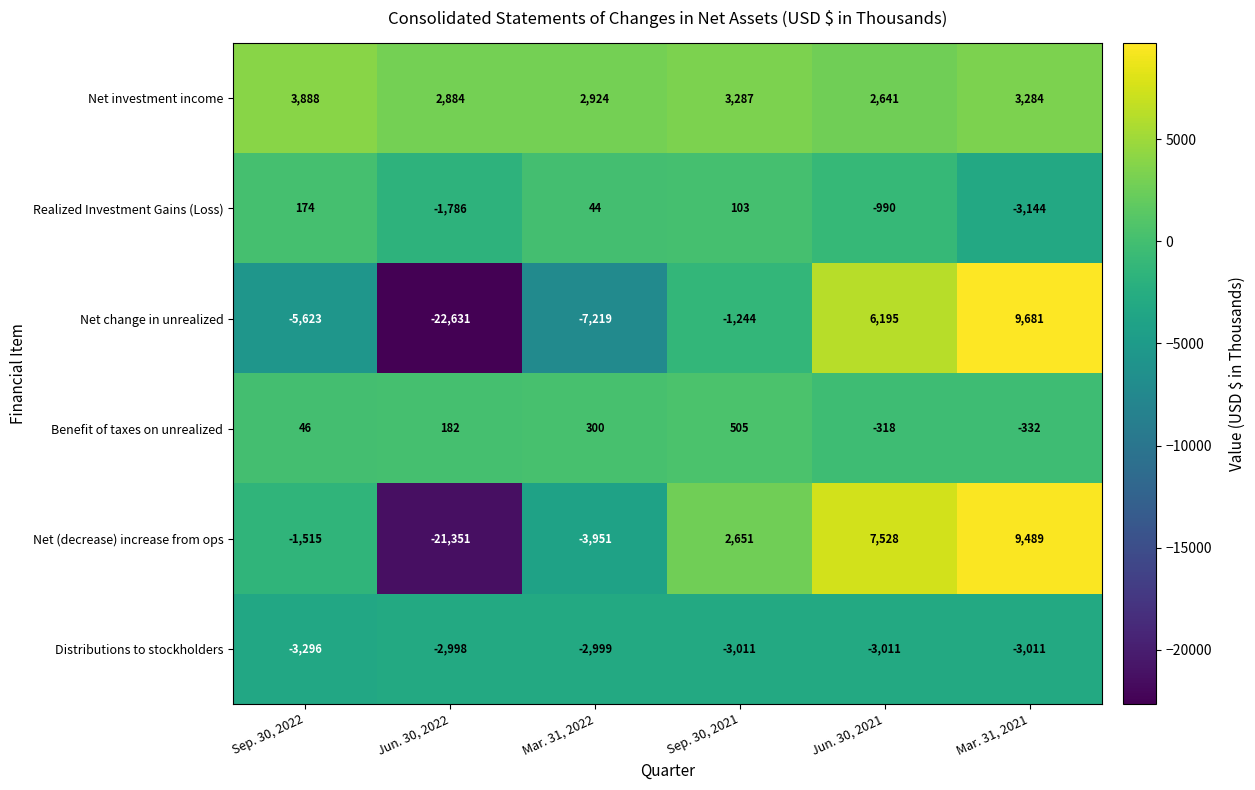

At which category does the chart reach its peak across all series?

Mar. 31, 2021